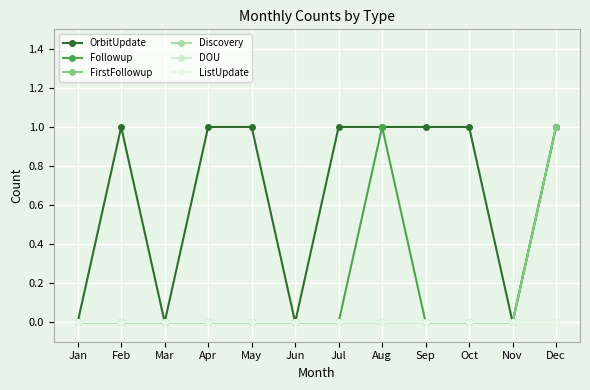

Rank the series by their maximum value, from highest to lowest.

OrbitUpdate, Followup, FirstFollowup, Discovery, DOU, ListUpdate